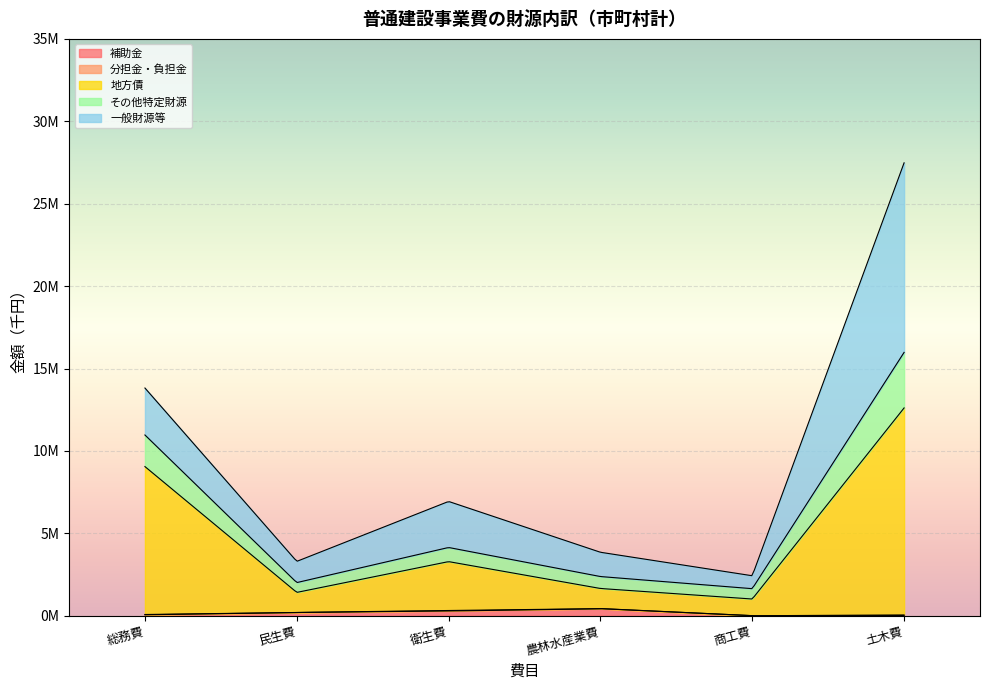

What is the label of the 1st point from the left?

総務費